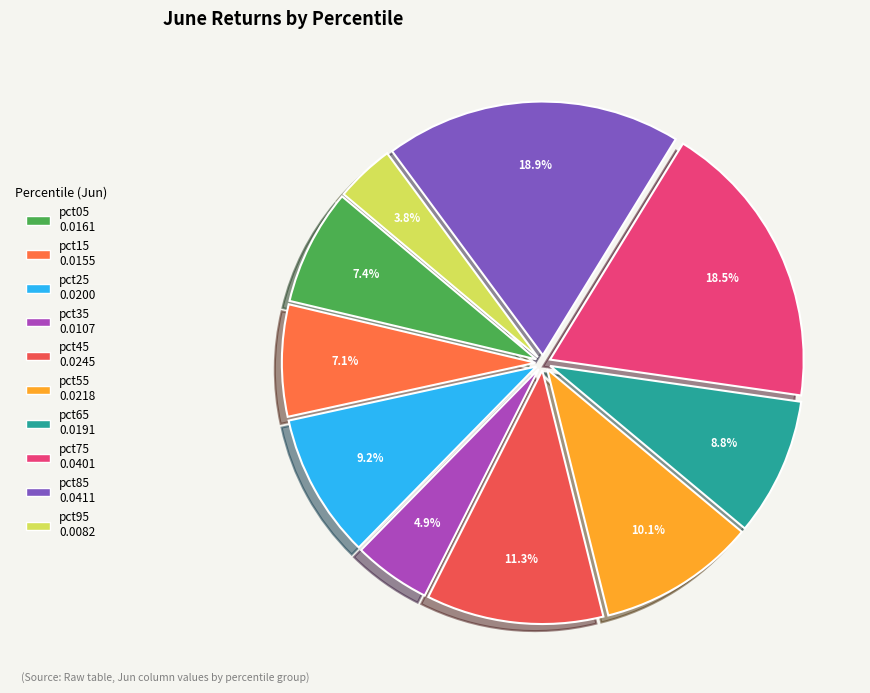

Which slice is the smallest?

pct95